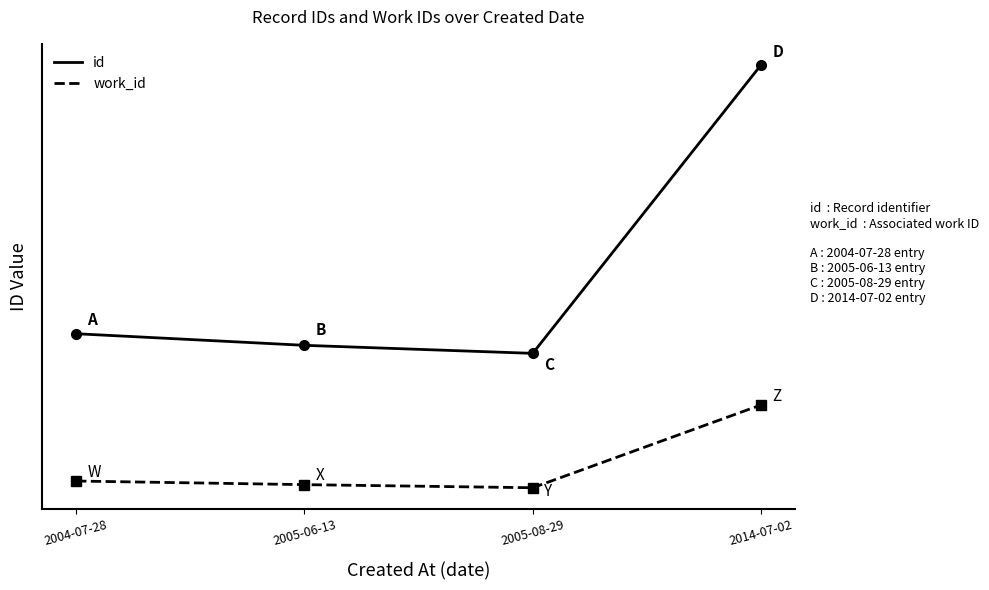

Does the chart have visible grid lines?

No